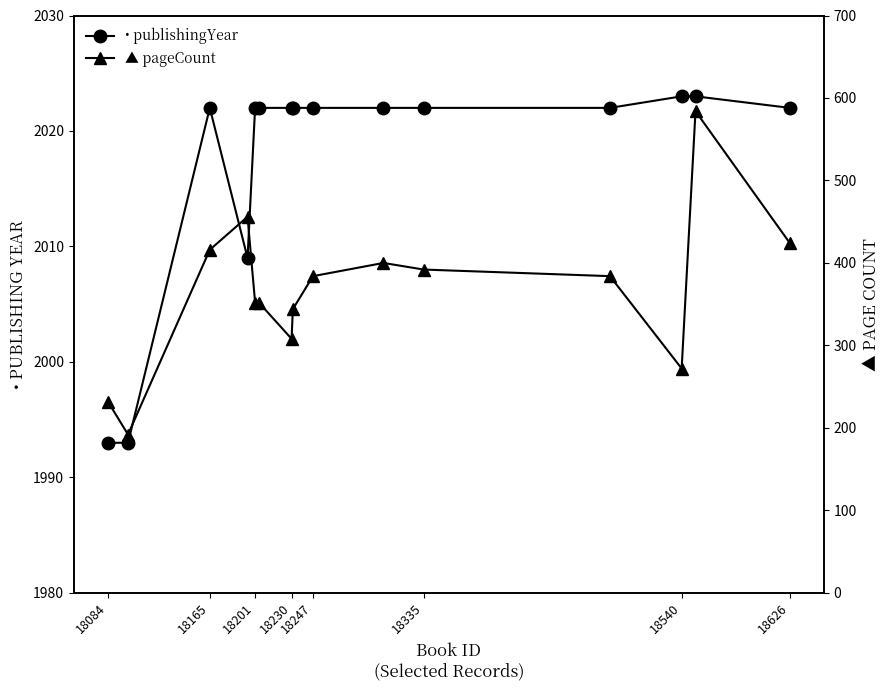

Which series has the largest total across all categories?

• publishingYear